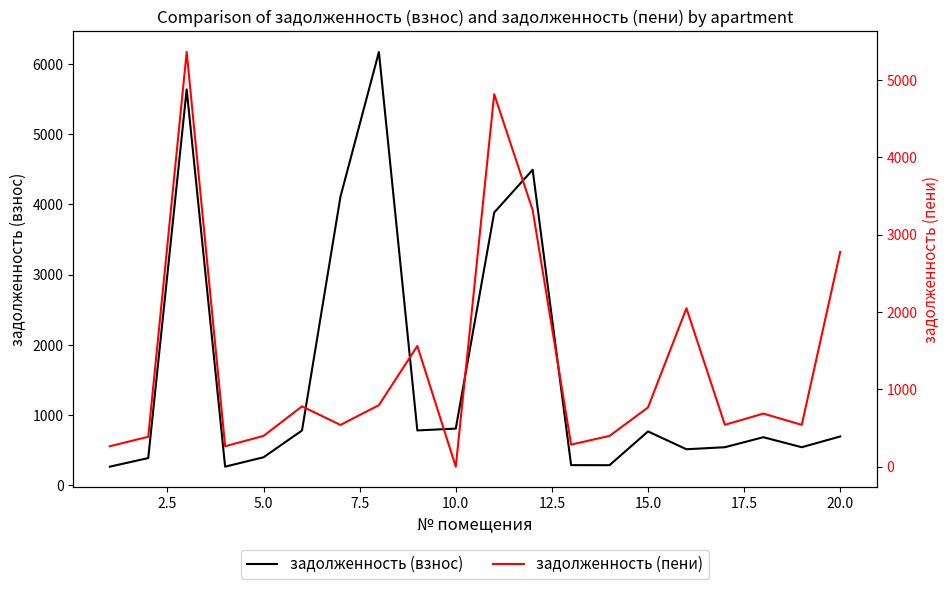

What is the maximum value shown in the chart?

6171.6